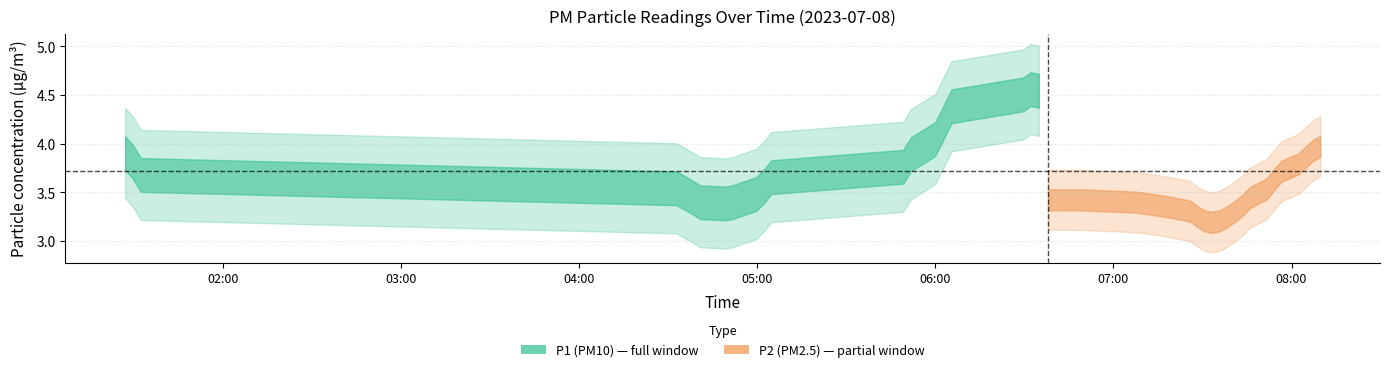

True or false: P1 and P2 intersect in this chart.

False